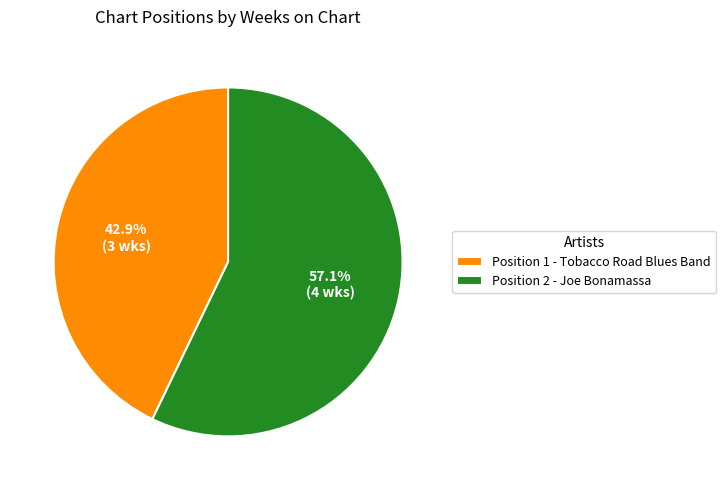

What is the largest slice in the pie chart?

Position 2 - Joe Bonamassa